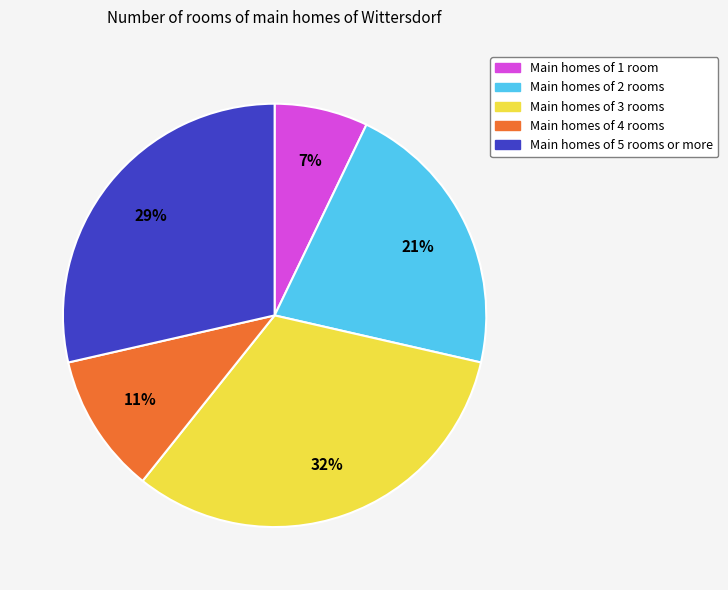

To the nearest percent, what is the difference between the largest and smallest slice percentages?

25%